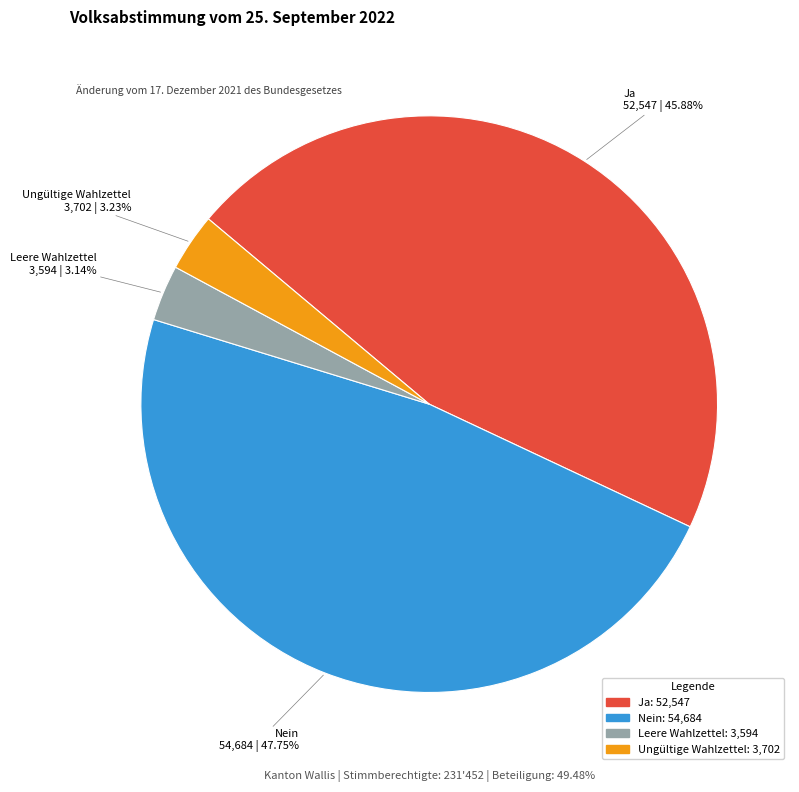

What percentage do Nein and Leere Wahlzettel together represent?

50.9%